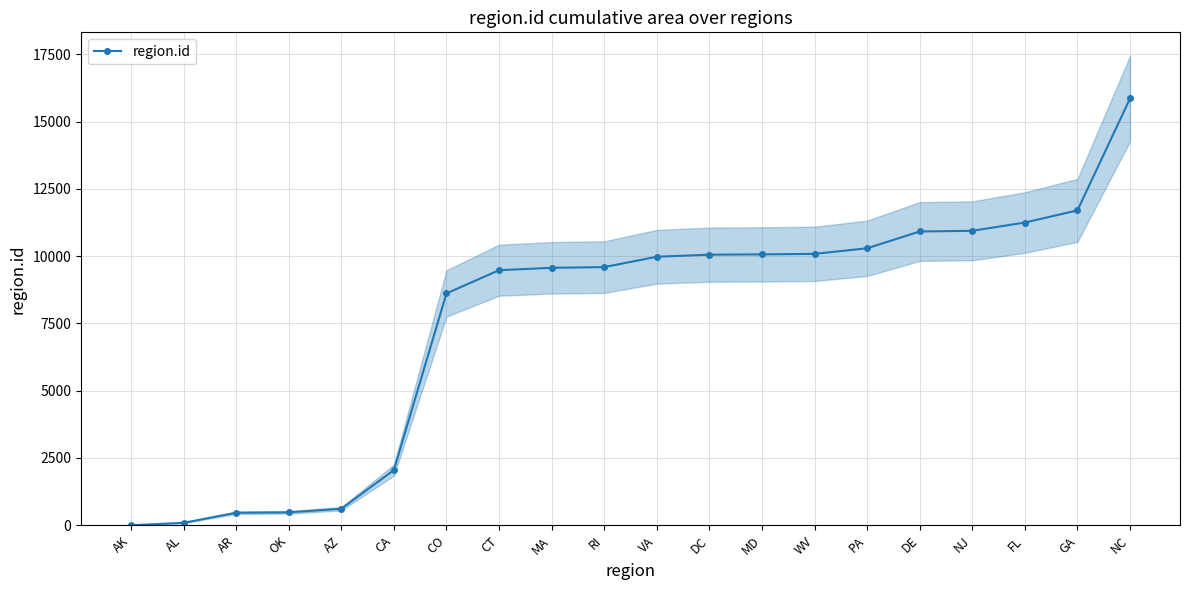

True or false: there are more than 2 points higher than both neighbors.

False